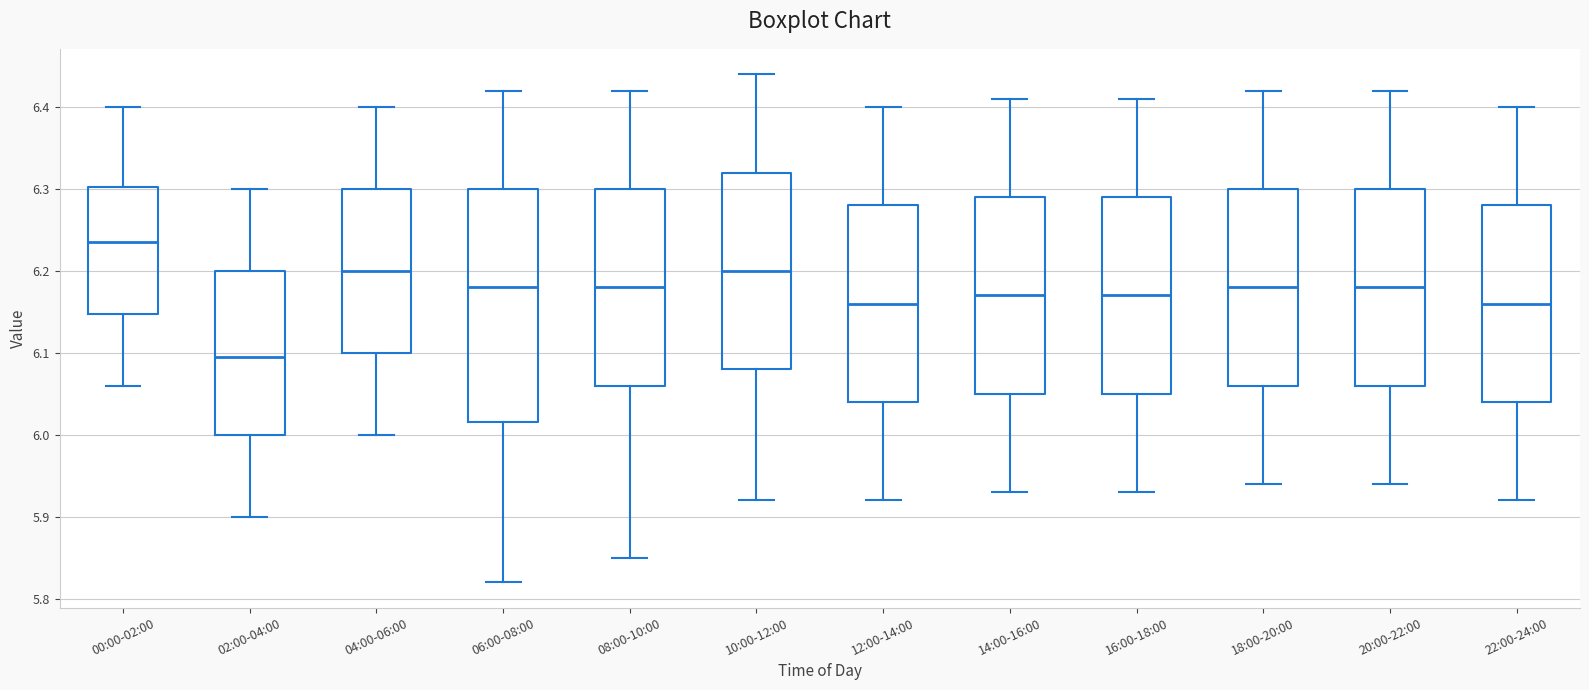

Reading left to right, transcribe this box plot: for each box, give where its median line is, the range the box spans, and where its two whiskers end, as read against the y-axis. The values are not printed on the chart, so give them approximately, as read against the axis.

00:00-02:00: median 6.24, box 6.15 to 6.30, whiskers 6.06 to 6.40
02:00-04:00: median 6.10, box 6.00 to 6.20, whiskers 5.90 to 6.30
04:00-06:00: median 6.20, box 6.10 to 6.30, whiskers 6.00 to 6.40
06:00-08:00: median 6.18, box 6.02 to 6.30, whiskers 5.82 to 6.42
08:00-10:00: median 6.18, box 6.06 to 6.30, whiskers 5.85 to 6.42
10:00-12:00: median 6.20, box 6.08 to 6.32, whiskers 5.92 to 6.44
12:00-14:00: median 6.16, box 6.04 to 6.28, whiskers 5.92 to 6.40
14:00-16:00: median 6.17, box 6.05 to 6.29, whiskers 5.93 to 6.41
16:00-18:00: median 6.17, box 6.05 to 6.29, whiskers 5.93 to 6.41
18:00-20:00: median 6.18, box 6.06 to 6.30, whiskers 5.94 to 6.42
20:00-22:00: median 6.18, box 6.06 to 6.30, whiskers 5.94 to 6.42
22:00-24:00: median 6.16, box 6.04 to 6.28, whiskers 5.92 to 6.40